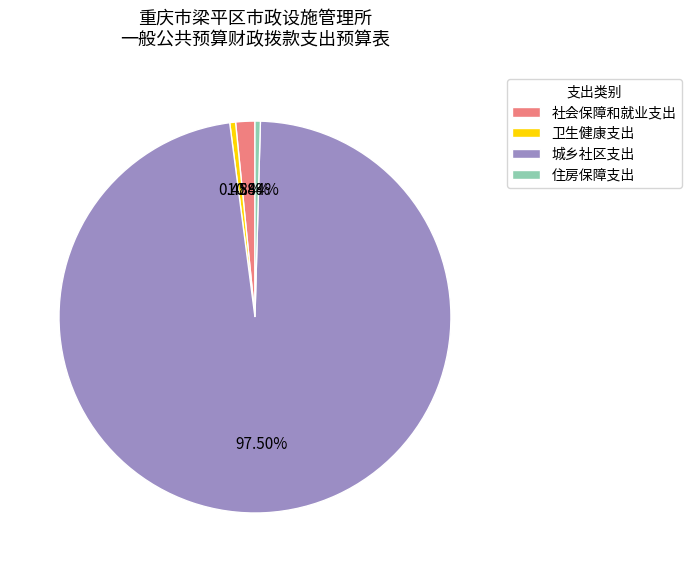

How many slices are in this pie chart?

4